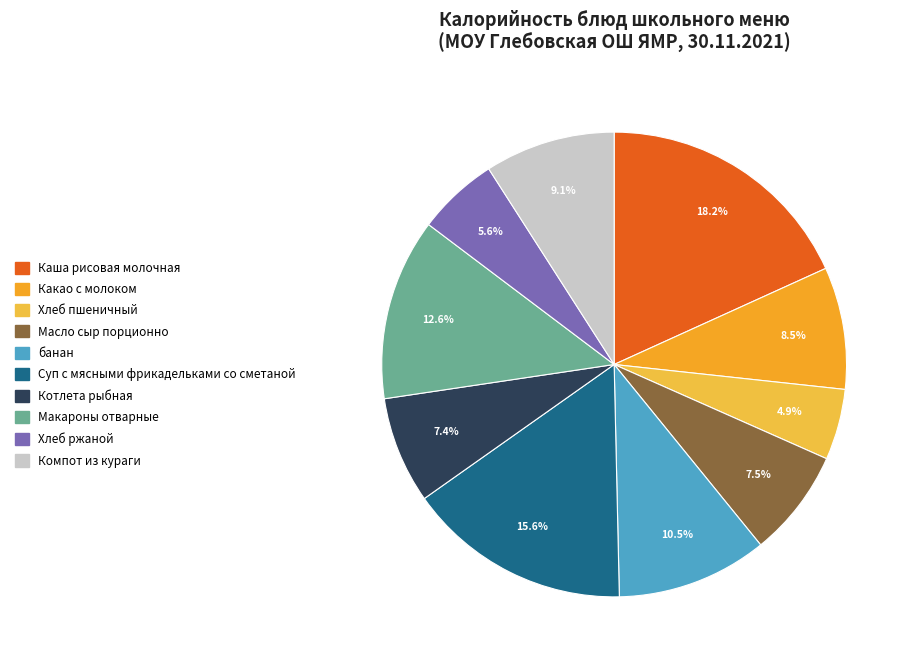

To the nearest percent, what is the combined percentage of банан and Макароны отварные?

23%